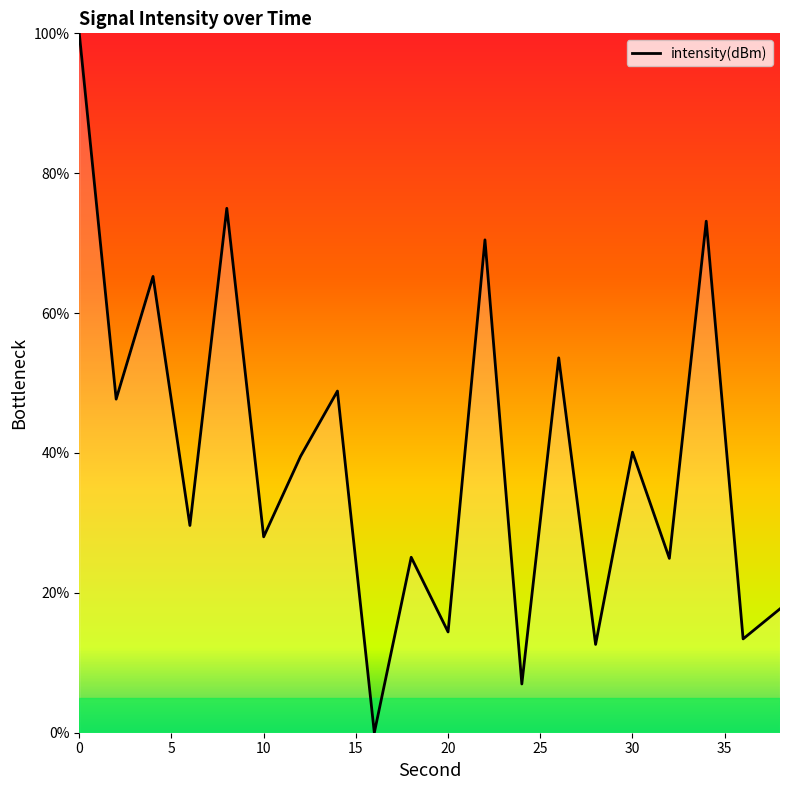

What is the difference between the maximum and minimum values?

100.0